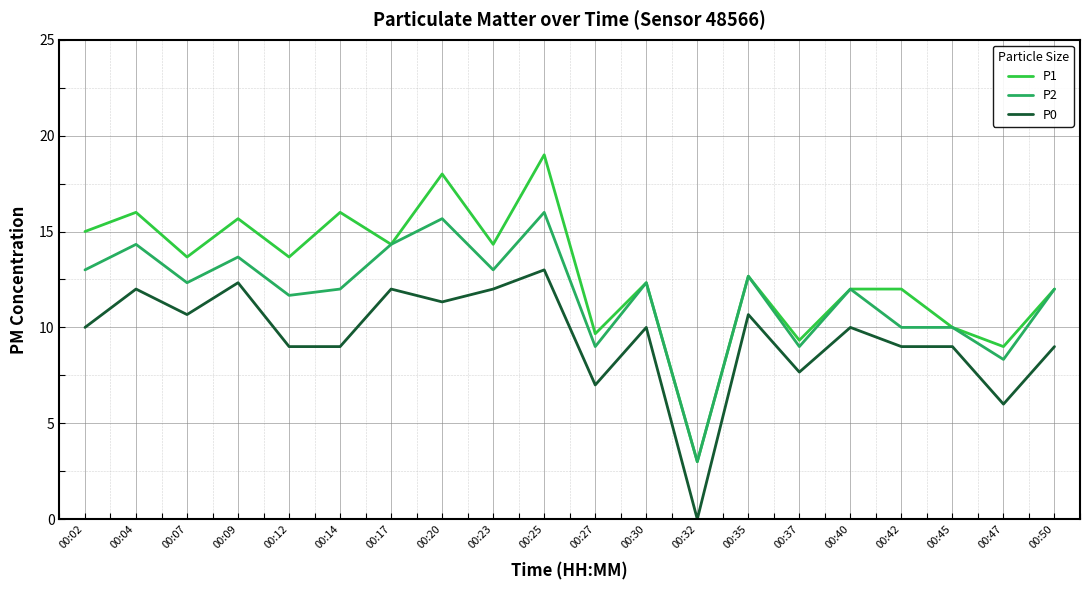

True or false: P0 and P2 intersect in this chart.

False